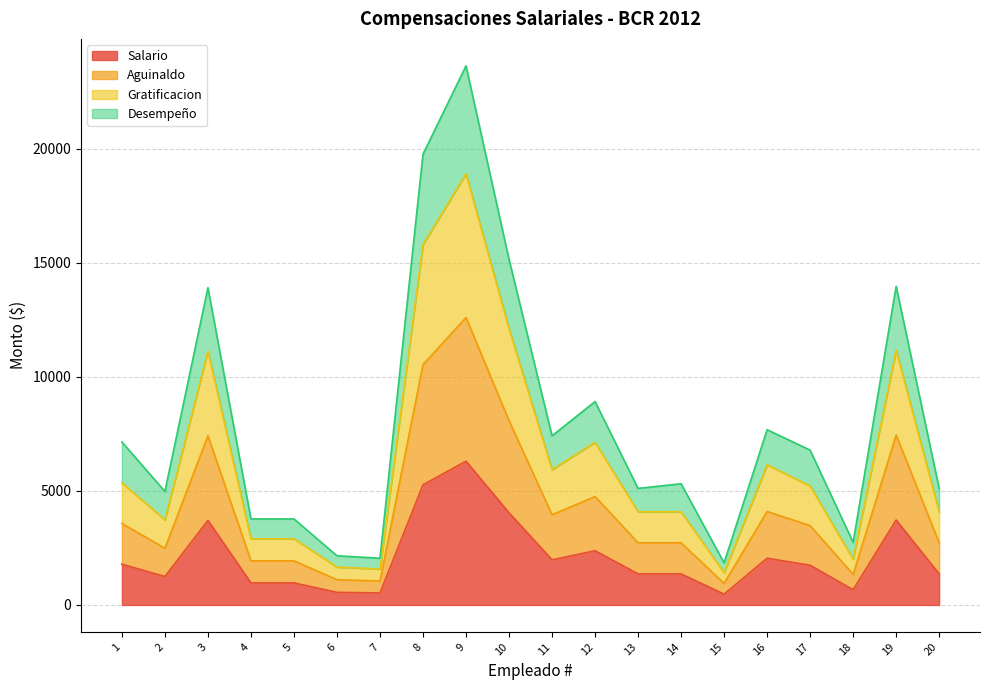

The value of Aguinaldo at 2 is 837.9. True or false?

False